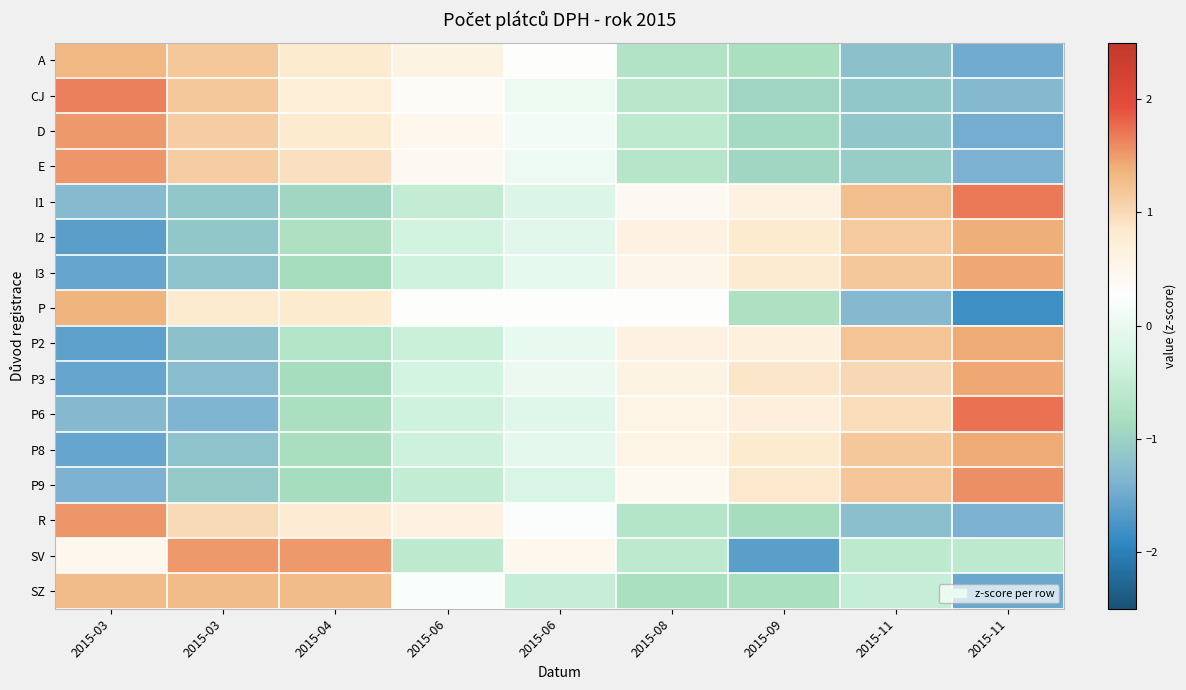

Reading left to right, transcribe all the data shown in this chart.

A: 2015-03=1.3	2015-03=1.2	2015-04=0.8	2015-06=0.6	2015-06=0.3	2015-08=-0.7	2015-09=-0.8	2015-11=-1.2	2015-11=-1.5
CJ: 2015-03=1.7	2015-03=1.2	2015-04=0.7	2015-06=0.4	2015-06=0.1	2015-08=-0.6	2015-09=-0.9	2015-11=-1.1	2015-11=-1.3
D: 2015-03=1.5	2015-03=1.1	2015-04=0.8	2015-06=0.5	2015-06=0.1	2015-08=-0.6	2015-09=-0.9	2015-11=-1.1	2015-11=-1.4
E: 2015-03=1.5	2015-03=1.1	2015-04=0.9	2015-06=0.4	2015-06=0.1	2015-08=-0.7	2015-09=-0.9	2015-11=-1.1	2015-11=-1.4
I1: 2015-03=-1.3	2015-03=-1.1	2015-04=-0.9	2015-06=-0.5	2015-06=-0.2	2015-08=0.4	2015-09=0.6	2015-11=1.3	2015-11=1.7
I2: 2015-03=-1.6	2015-03=-1.1	2015-04=-0.8	2015-06=-0.3	2015-06=-0.1	2015-08=0.6	2015-09=0.8	2015-11=1.1	2015-11=1.4
I3: 2015-03=-1.5	2015-03=-1.2	2015-04=-0.9	2015-06=-0.3	2015-06=-0.0	2015-08=0.5	2015-09=0.8	2015-11=1.2	2015-11=1.4
P: 2015-03=1.4	2015-03=0.8	2015-04=0.8	2015-06=0.3	2015-06=0.3	2015-08=0.3	2015-09=-0.8	2015-11=-1.3	2015-11=-1.8
P2: 2015-03=-1.6	2015-03=-1.2	2015-04=-0.7	2015-06=-0.4	2015-06=-0.0	2015-08=0.6	2015-09=0.7	2015-11=1.2	2015-11=1.4
P3: 2015-03=-1.5	2015-03=-1.3	2015-04=-0.8	2015-06=-0.3	2015-06=0.0	2015-08=0.6	2015-09=0.9	2015-11=1.0	2015-11=1.4
P6: 2015-03=-1.3	2015-03=-1.4	2015-04=-0.8	2015-06=-0.3	2015-06=-0.1	2015-08=0.6	2015-09=0.7	2015-11=1.0	2015-11=1.7
P8: 2015-03=-1.6	2015-03=-1.2	2015-04=-0.8	2015-06=-0.4	2015-06=-0.0	2015-08=0.5	2015-09=0.8	2015-11=1.2	2015-11=1.4
P9: 2015-03=-1.4	2015-03=-1.1	2015-04=-0.8	2015-06=-0.5	2015-06=-0.2	2015-08=0.4	2015-09=0.9	2015-11=1.2	2015-11=1.6
R: 2015-03=1.5	2015-03=1.0	2015-04=0.8	2015-06=0.6	2015-06=0.2	2015-08=-0.7	2015-09=-0.9	2015-11=-1.2	2015-11=-1.4
SV: 2015-03=0.5	2015-03=1.5	2015-04=1.5	2015-06=-0.6	2015-06=0.5	2015-08=-0.6	2015-09=-1.6	2015-11=-0.6	2015-11=-0.6
SZ: 2015-03=1.3	2015-03=1.3	2015-04=1.3	2015-06=0.2	2015-06=-0.5	2015-08=-0.8	2015-09=-0.8	2015-11=-0.5	2015-11=-1.5